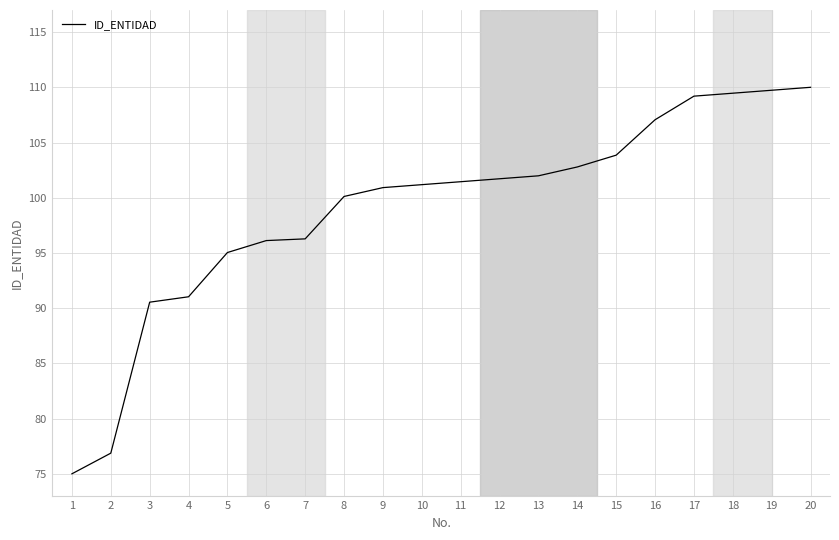

What is the greatest value displayed?

110.0